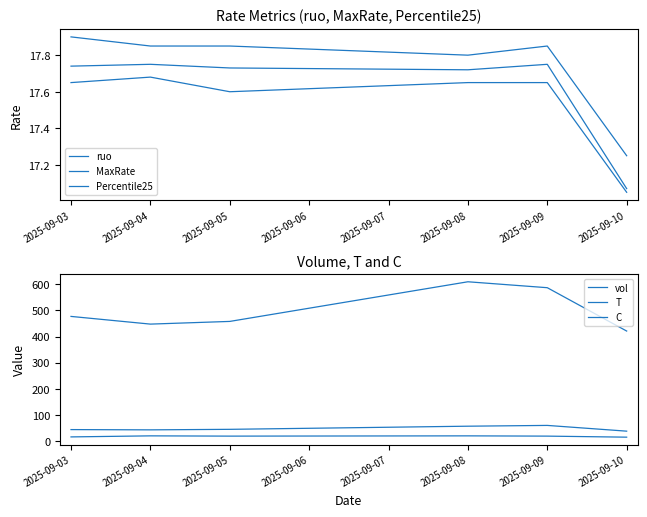

Which series has the largest total across all categories?

vol